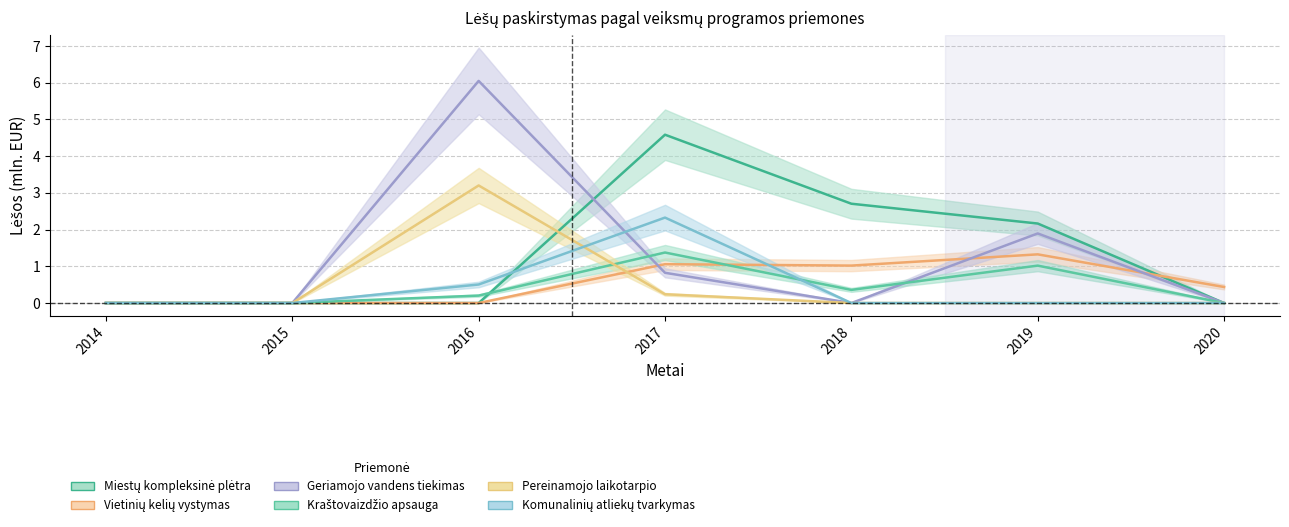

How many series are shown in this chart?

6